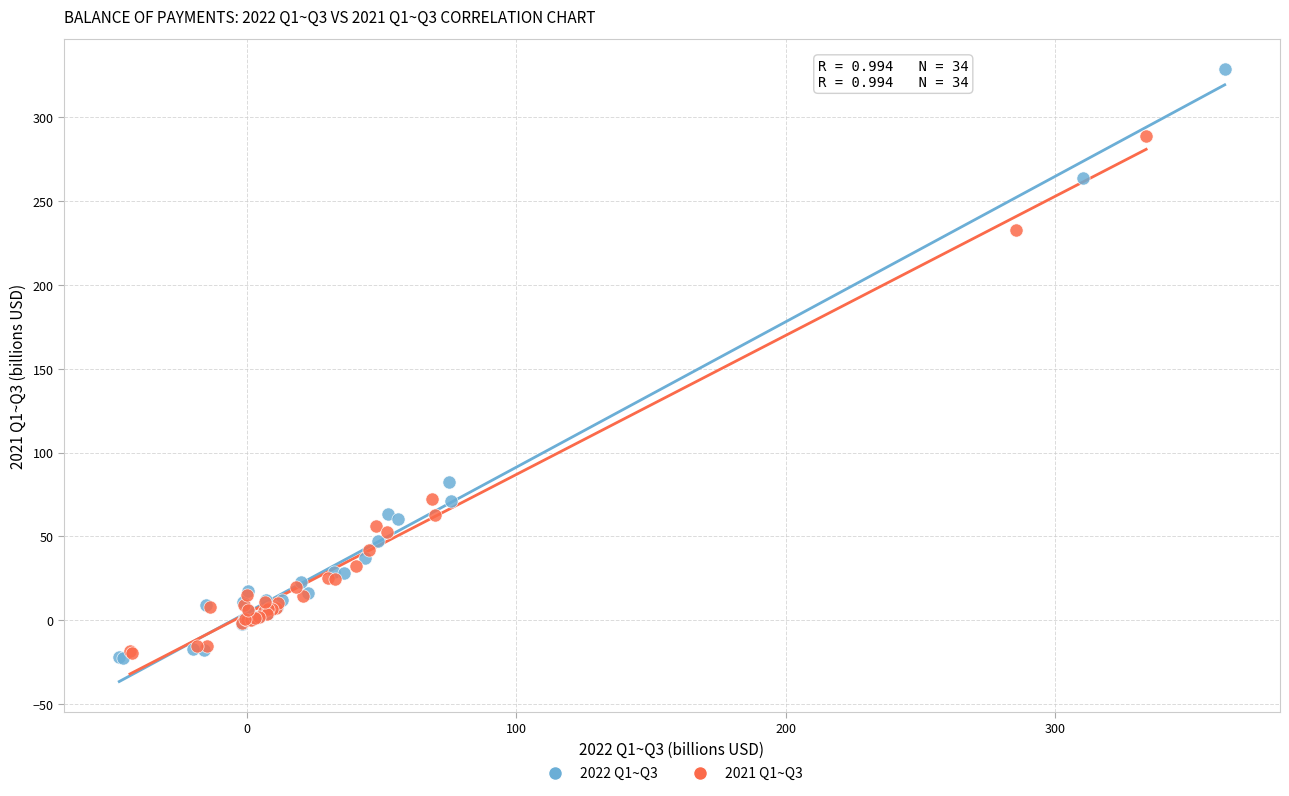

Which series contains the highest Y value?

2022 Q1~Q3